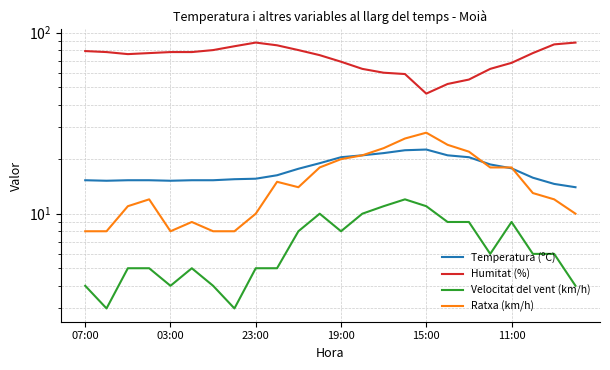

At how many categories does at least one series exceed 6?

24